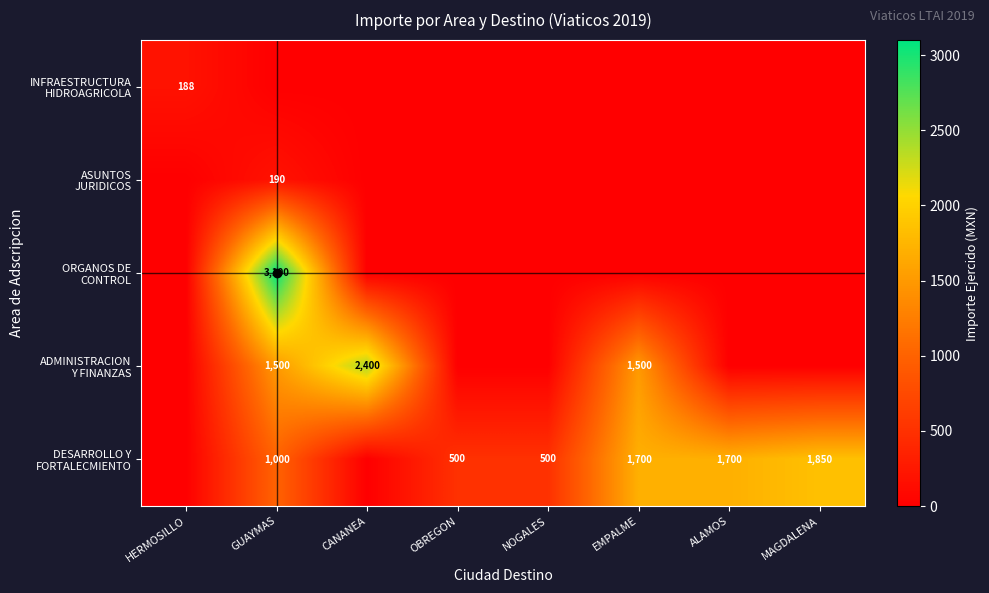

Which series has the largest total across all categories?

DESARROLLO Y FORTALECMIENTO